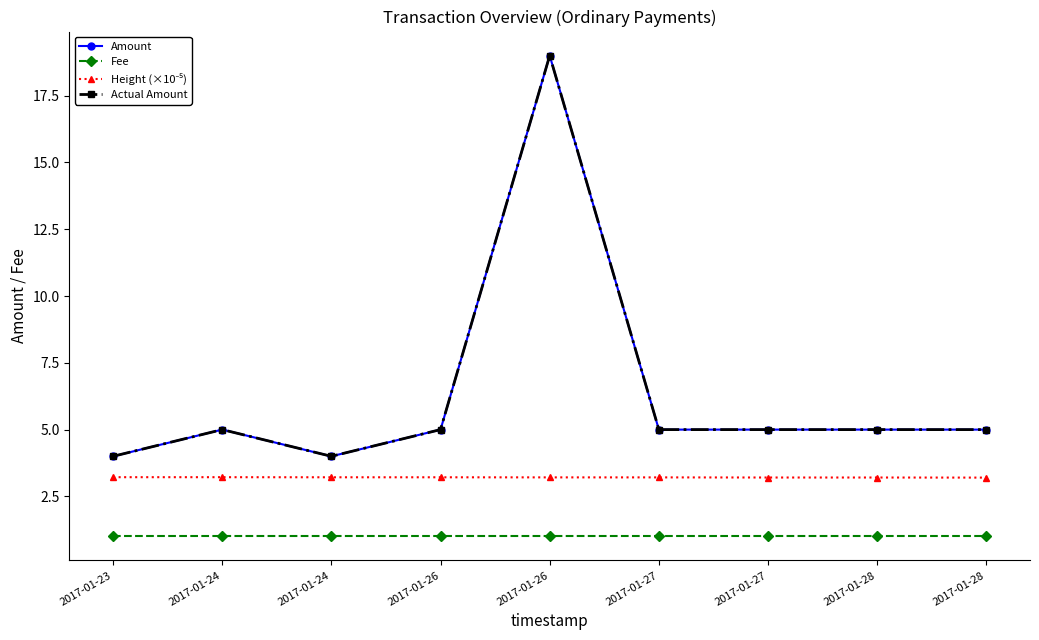

Is this an area chart (filled region under the line)?

No